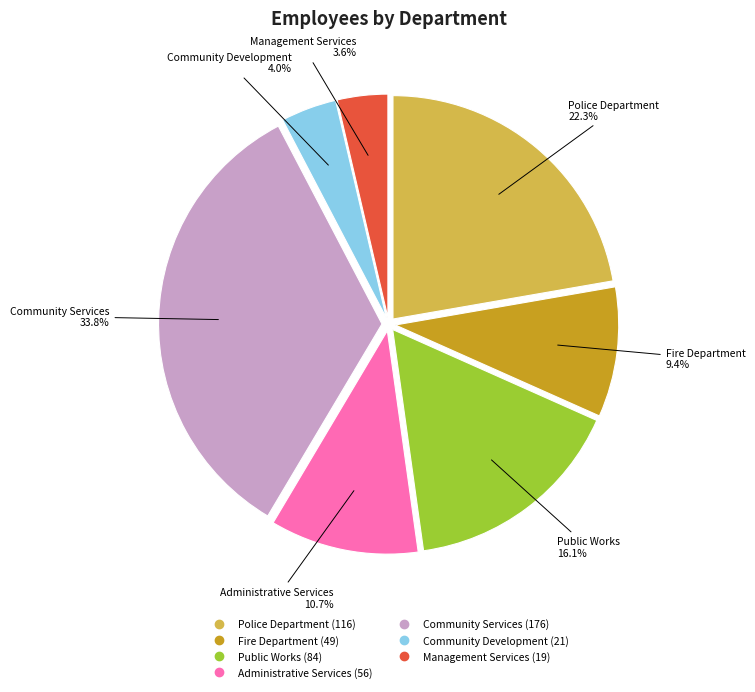

How many segments does this pie chart have?

7